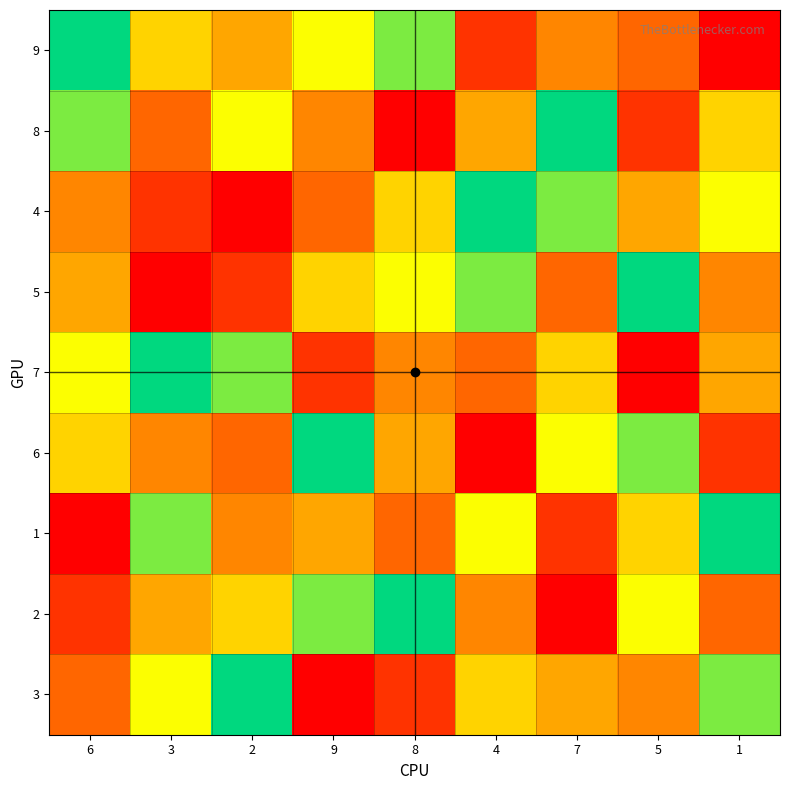

At which category is the sum across all series the highest?

6